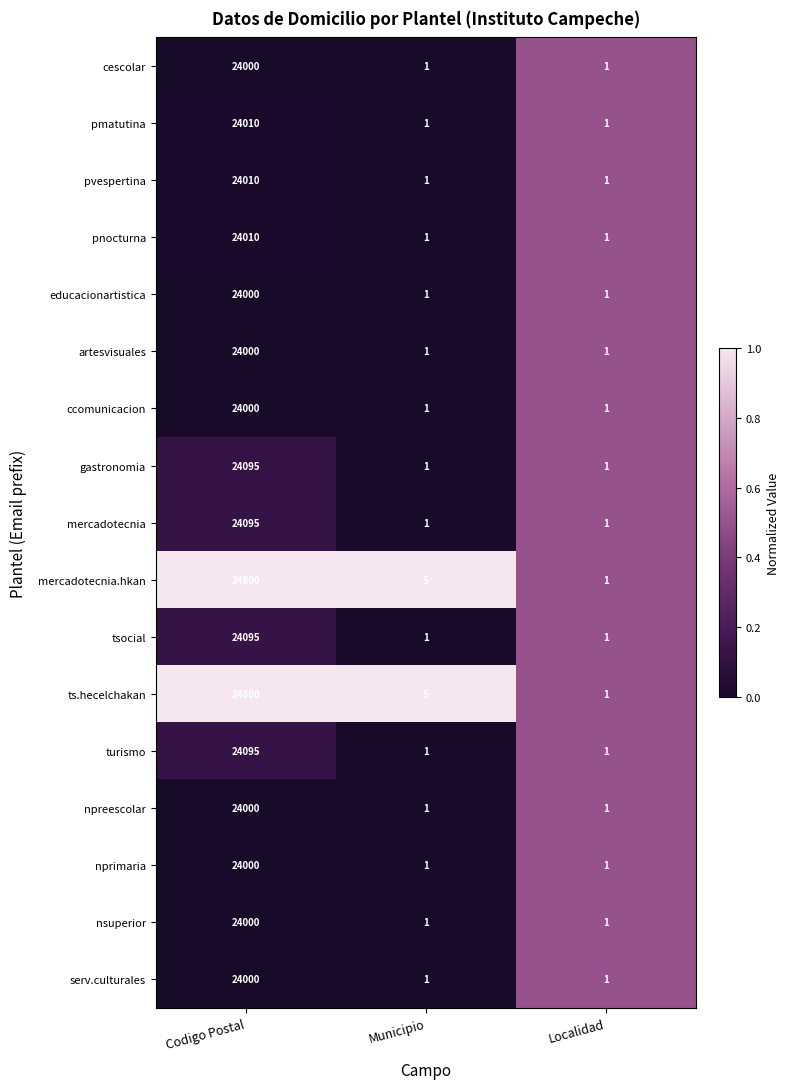

What is the difference between the highest and lowest values at Municipio?

4